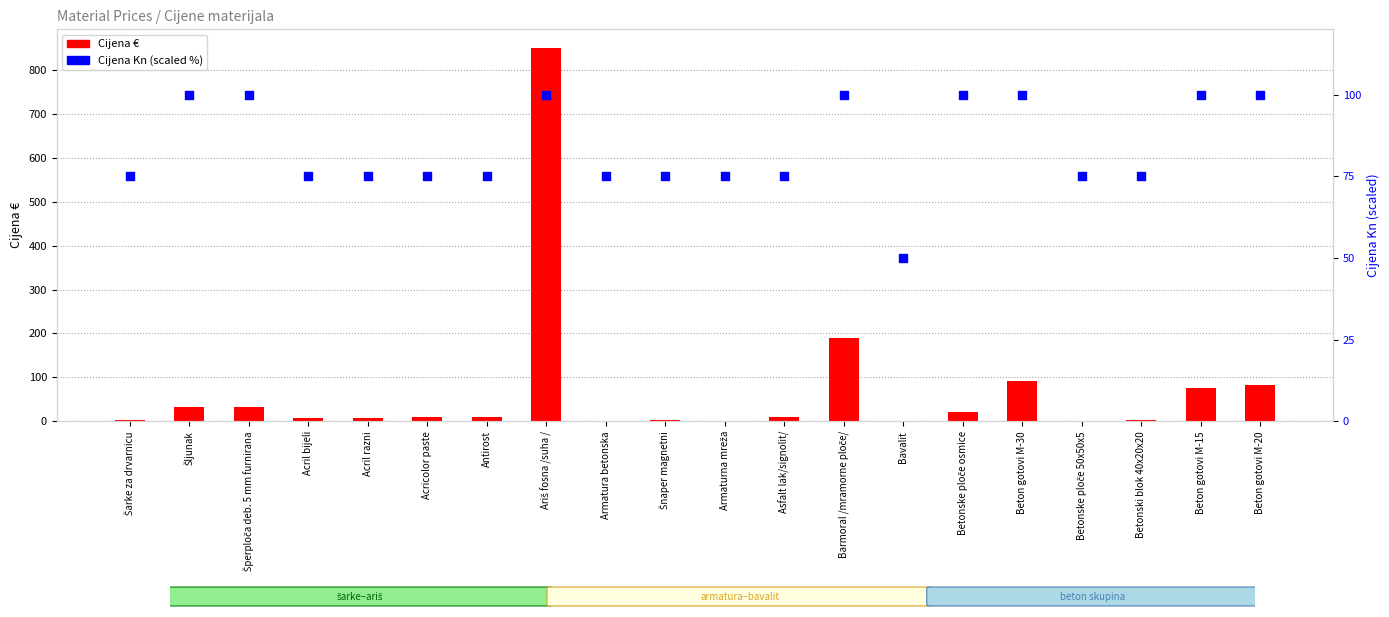

Which series contains the lowest Y value?

Cijena €